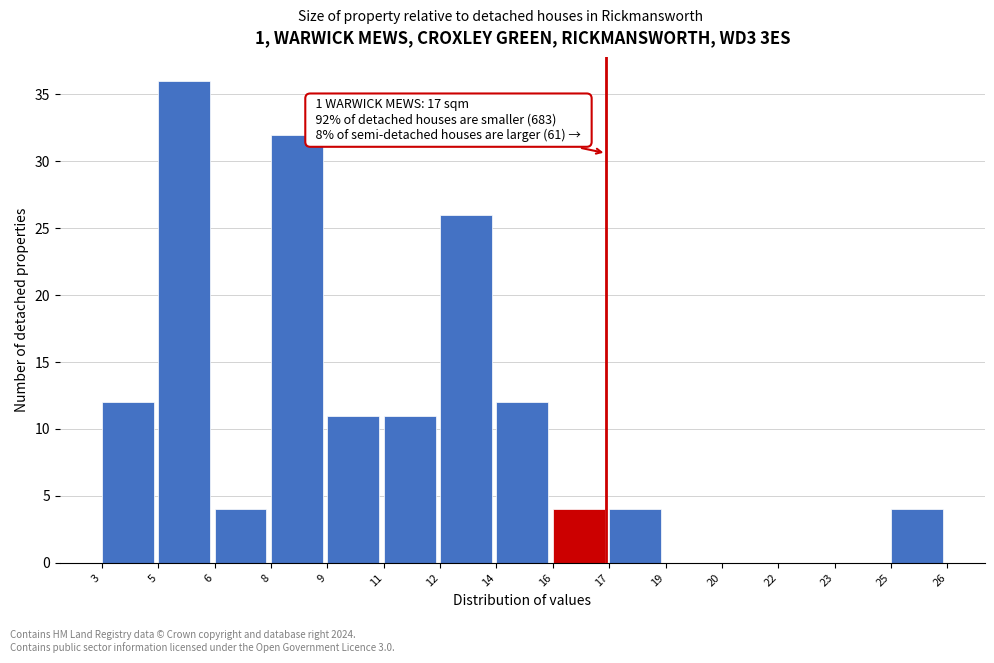

Reading right to left, list all the values displayed in this chart.

25=4	23=0	22=0	20=0	19=0	17=4	16=4	14=12	12=26	11=11	9=11	8=32	6=4	5=36	3=12